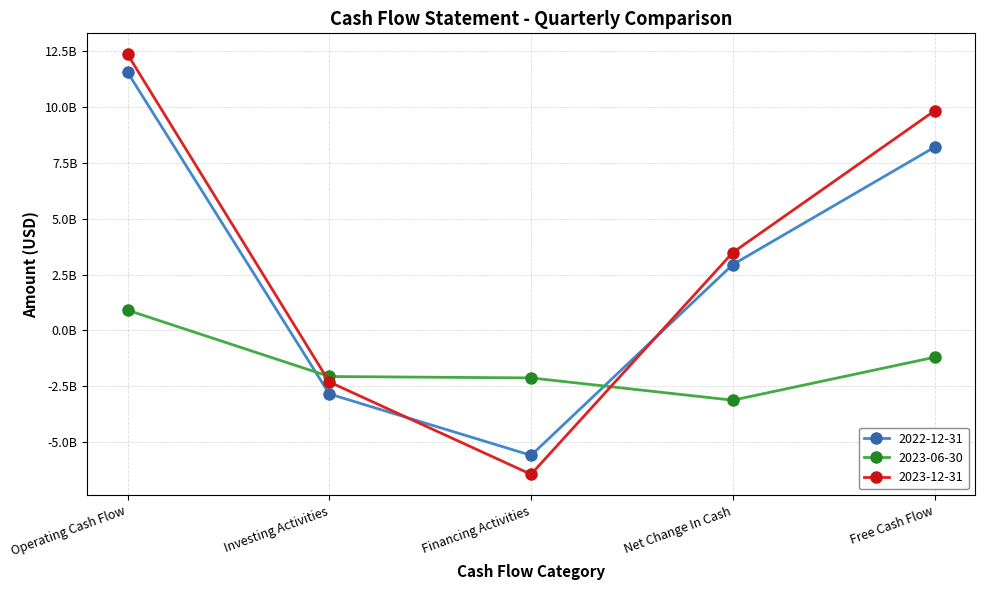

What is the label of the 4th point from the right?

Investing Activities